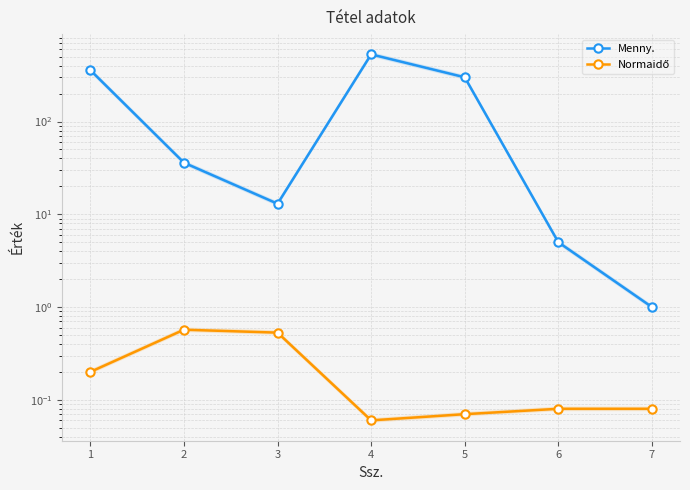

Is it true that Normaidő equals 0.2 at 3?

False